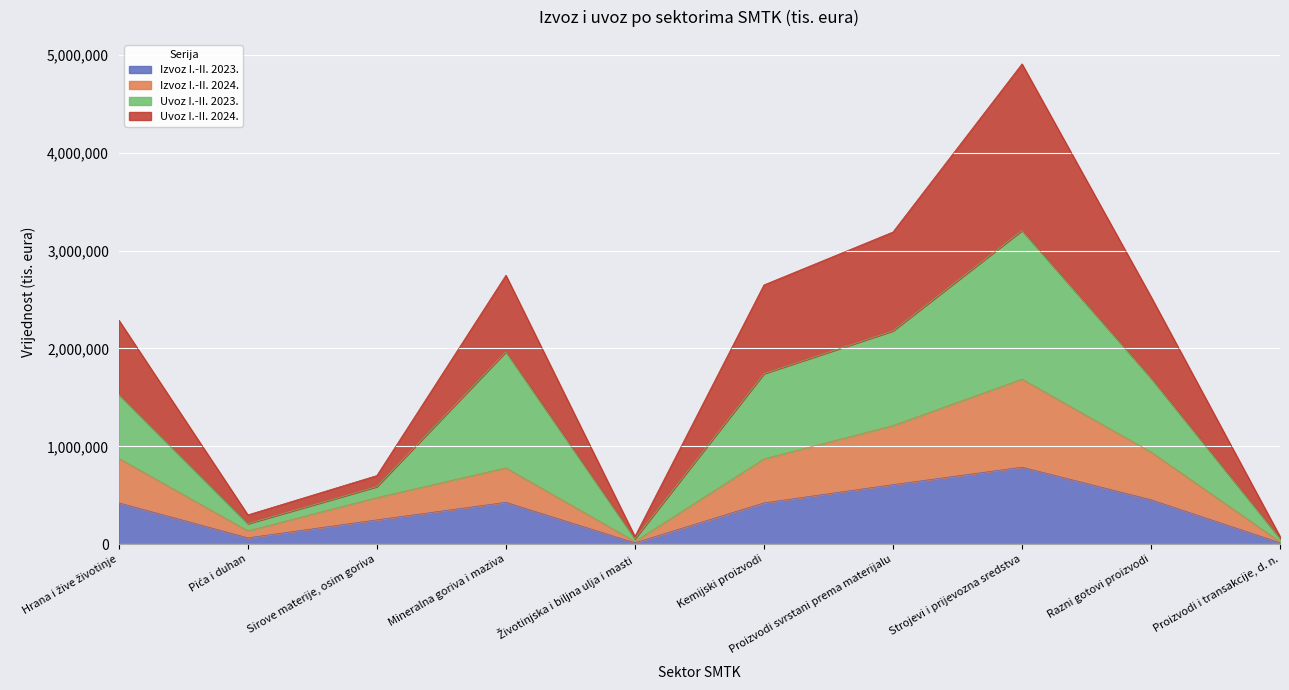

True or false: Uvoz I.-II. 2023. has a value of 91940 at Životinjska i biljna ulja i masti.

False